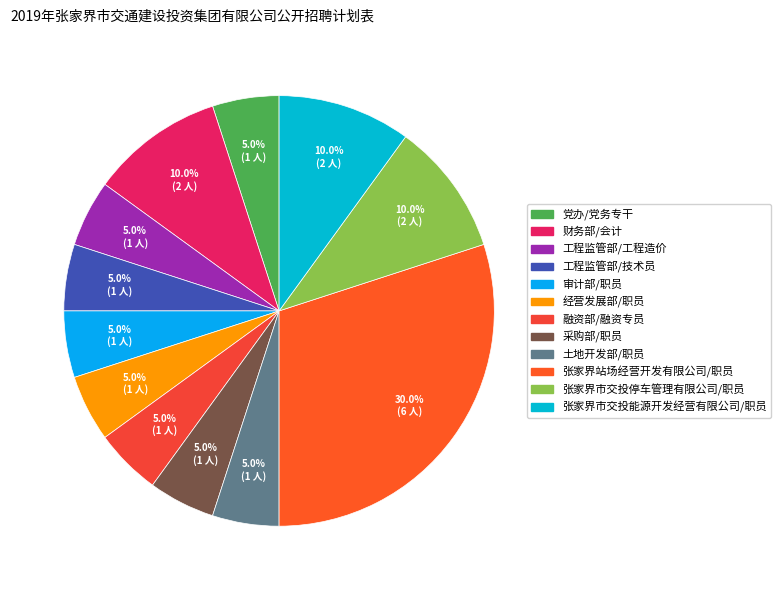

To the nearest percent, what is the difference between the largest and smallest slice percentages?

25%